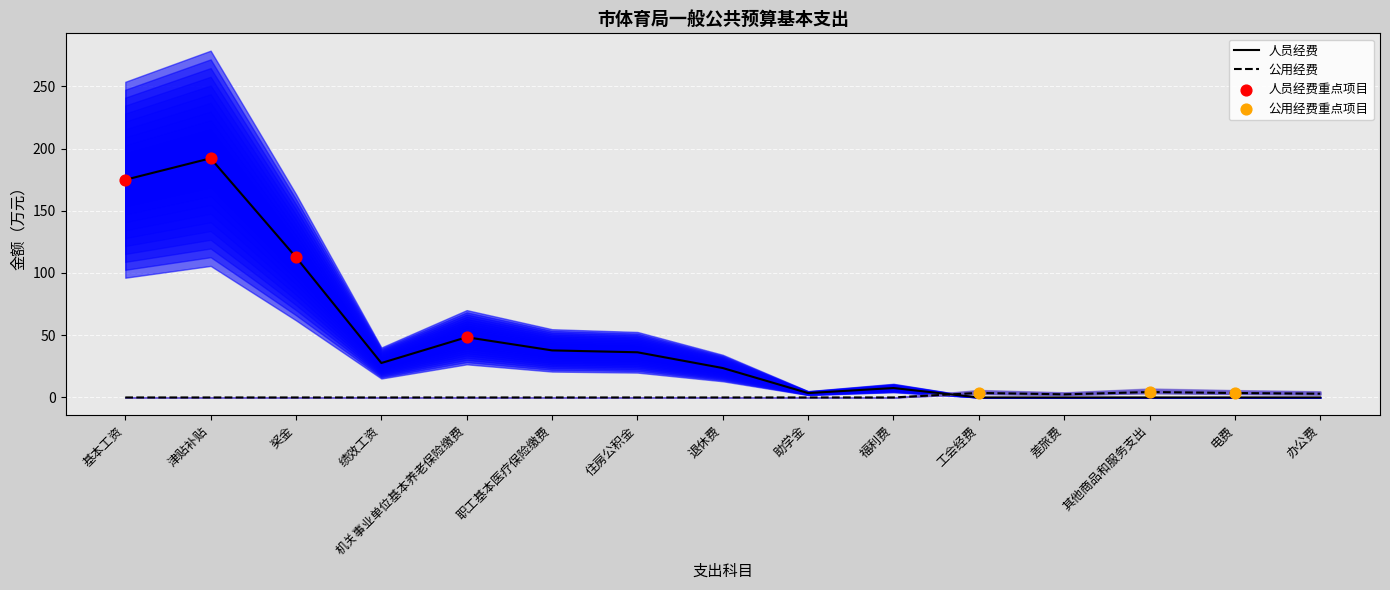

What is the total value across all series at 福利费?

7.6